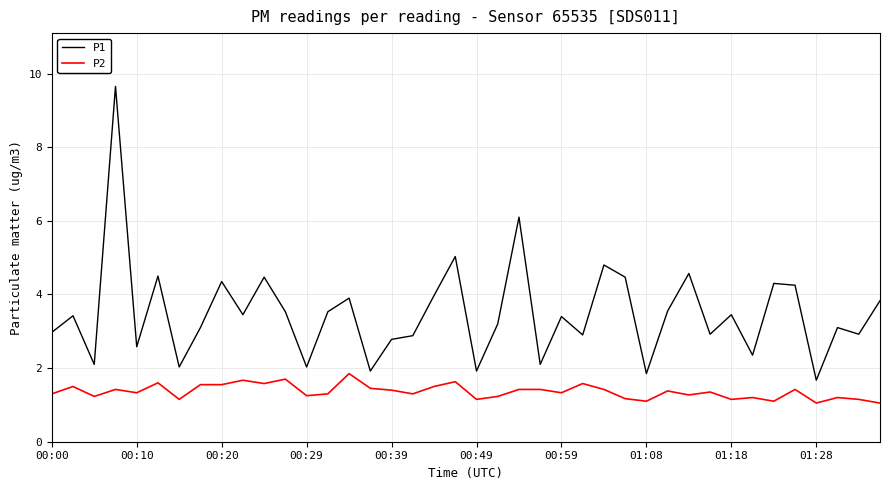

What is the highest value of the P2 series?

1.9